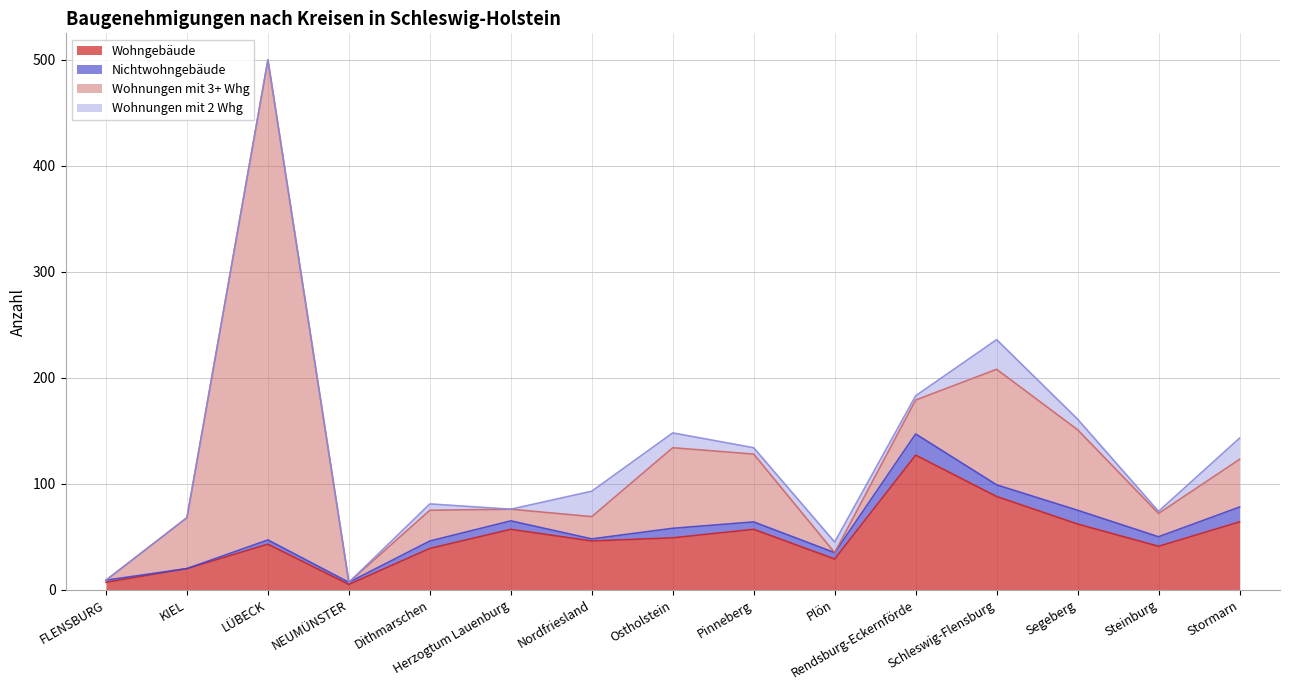

Where is the first local maximum for Wohngebäude?

LÜBECK